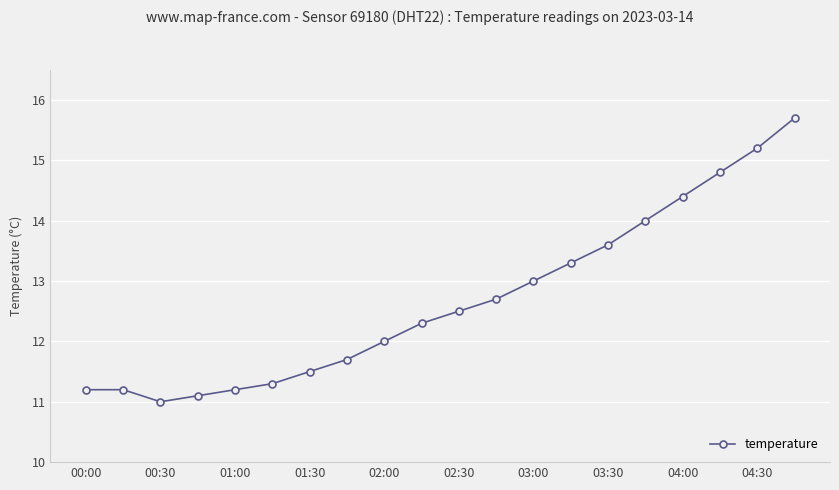

What is the difference between the second highest and minimum values?

4.2